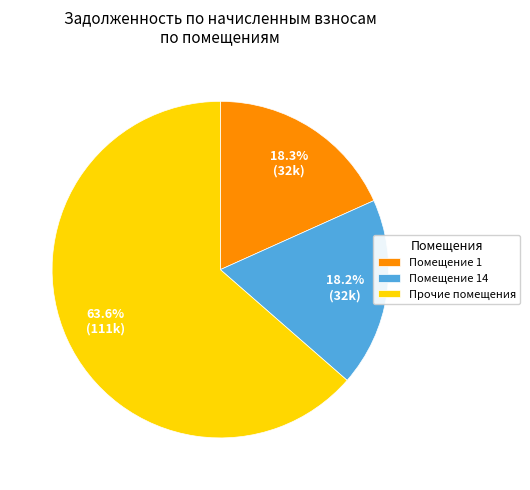

Does any single category account for the majority?

Yes